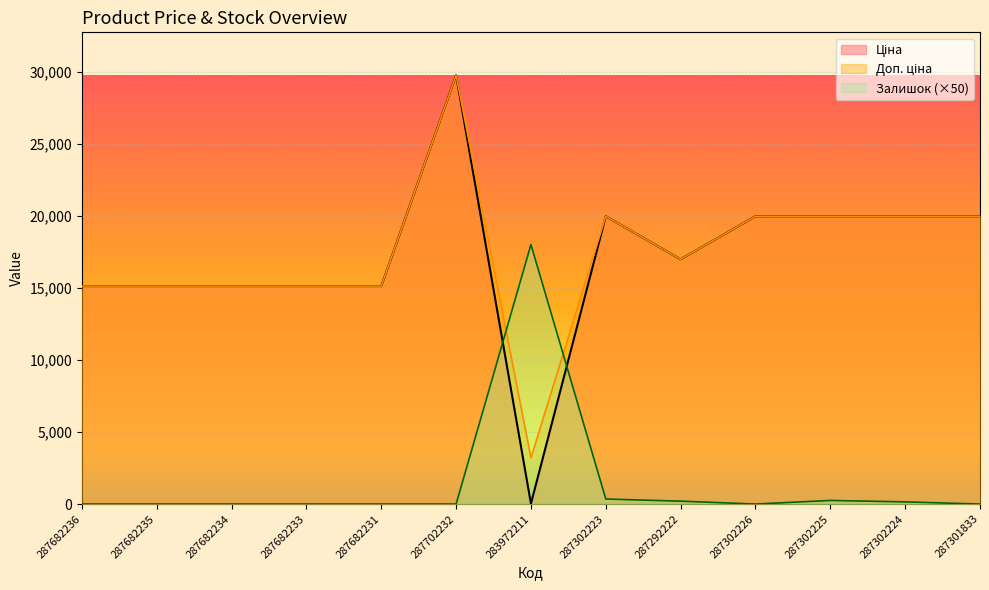

At which label does Доп. ціна reach its minimum?

283972211